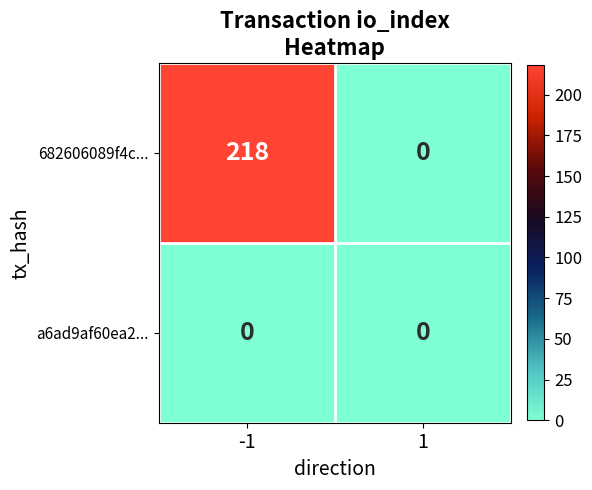

Which series has the largest range (max minus min)?

682606089f4c...